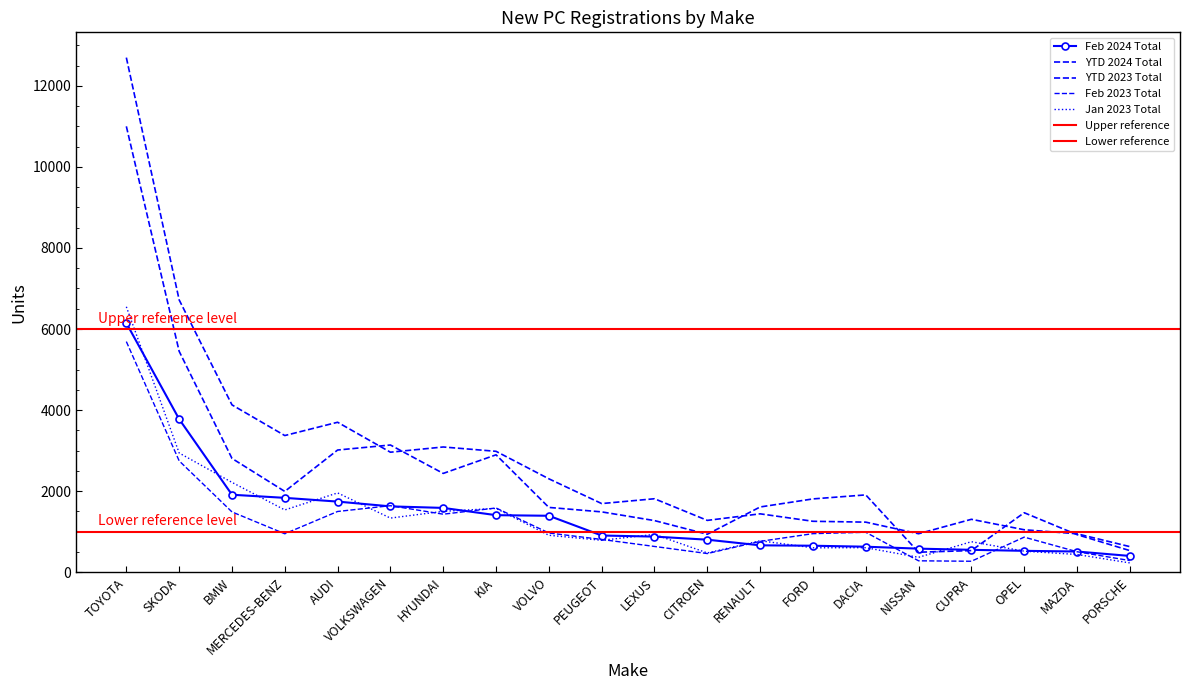

Is this an area chart (filled region under the line)?

No